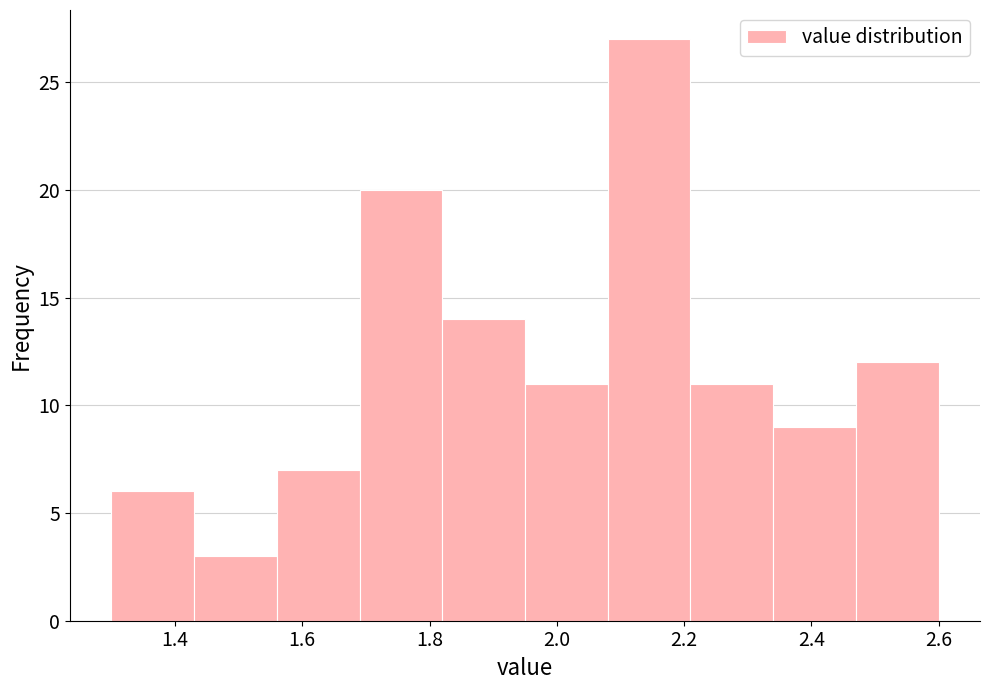

Reading left to right, list every bar in this chart as the range it spans on the x-axis followed by its height. Neither the bar edges nor the heights are printed on the chart, so give them approximately, as read against the axes.

1.30 to 1.43: 6
1.43 to 1.56: 3
1.56 to 1.69: 7
1.69 to 1.82: 20
1.82 to 1.95: 14
1.95 to 2.08: 11
2.08 to 2.21: 27
2.21 to 2.34: 11
2.34 to 2.47: 9
2.47 to 2.60: 12